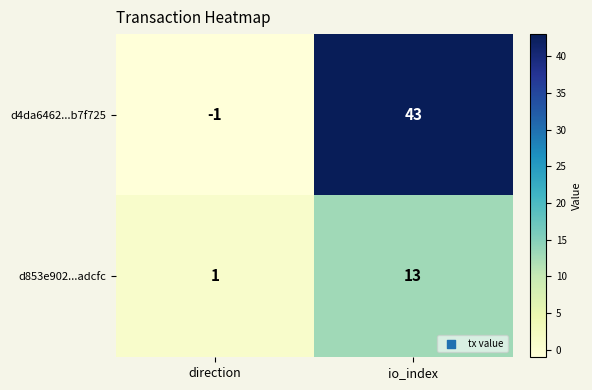

Which label corresponds to the smallest value in the chart?

direction